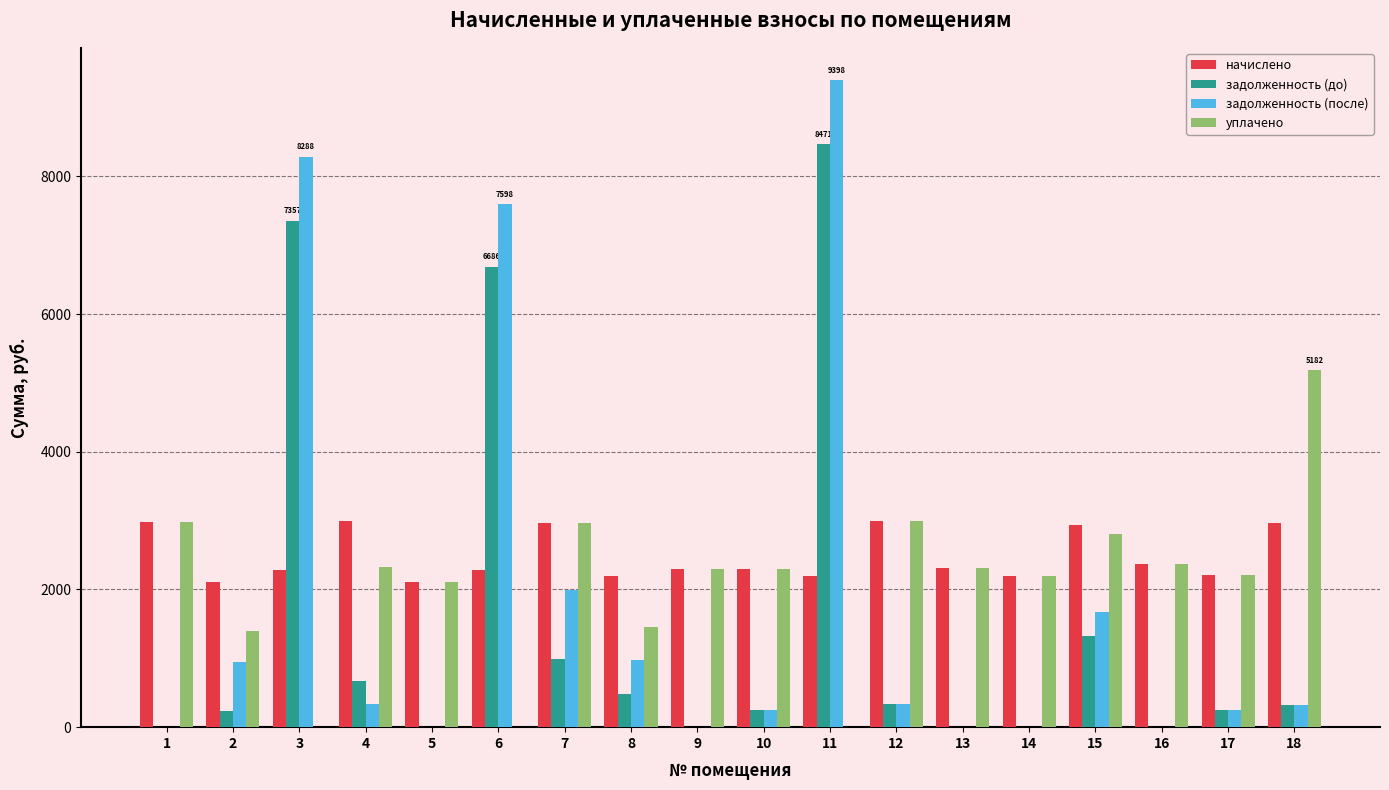

Are the bars horizontal?

No